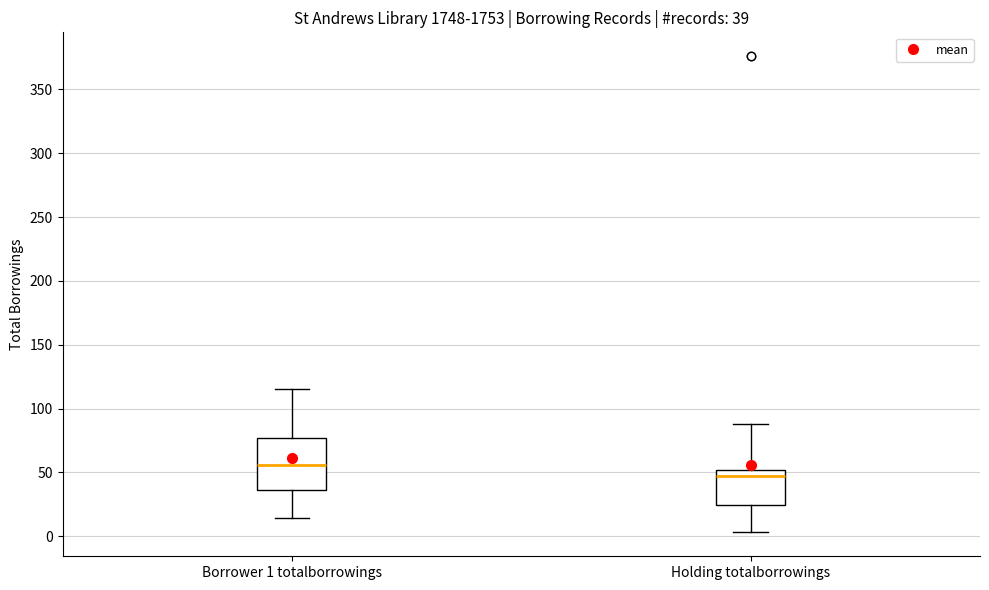

Which box is the tallest, from its lower edge to its upper edge?

Borrower 1 totalborrowings